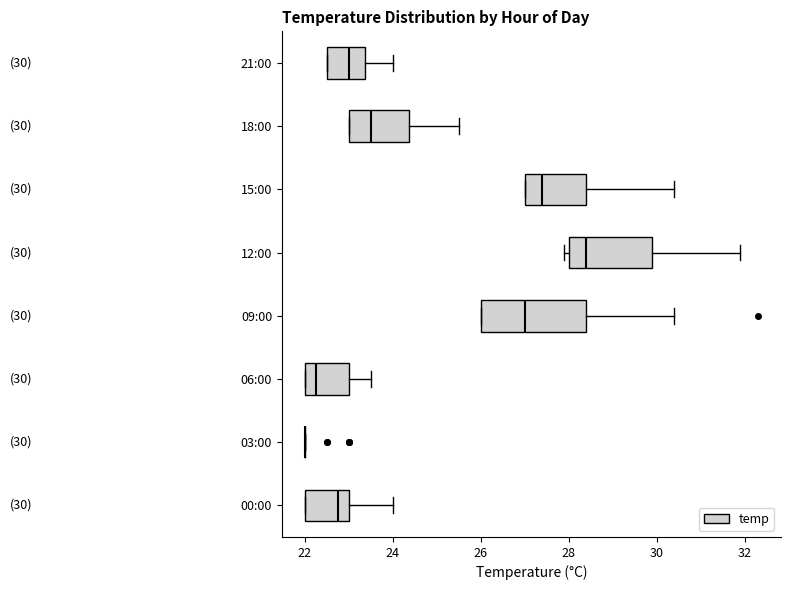

Which box is the widest, from its left edge to its right edge?

09:00